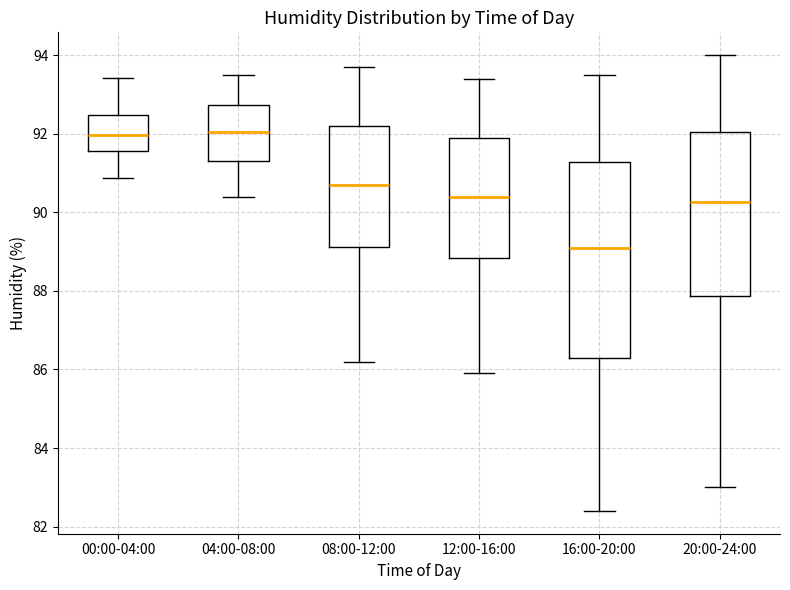

Comparing the boxes themselves (not the whiskers), which one is the tallest?

16:00-20:00